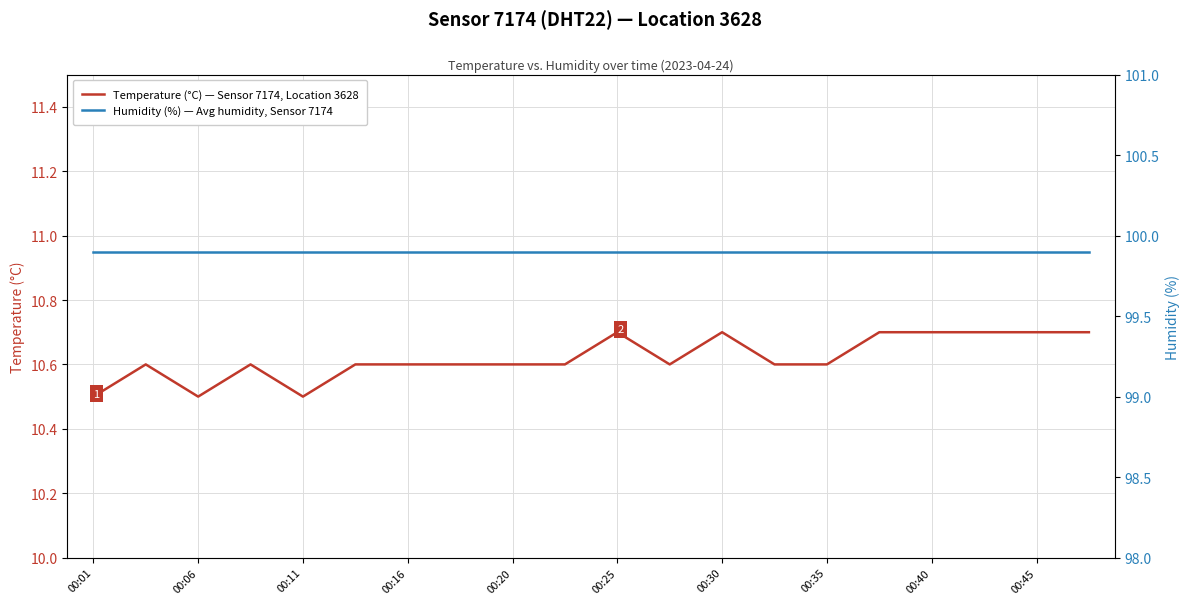

The value of Temperature (°C) — Sensor 7174, Location 3628 at 00:11 is 10.5. True or false?

True